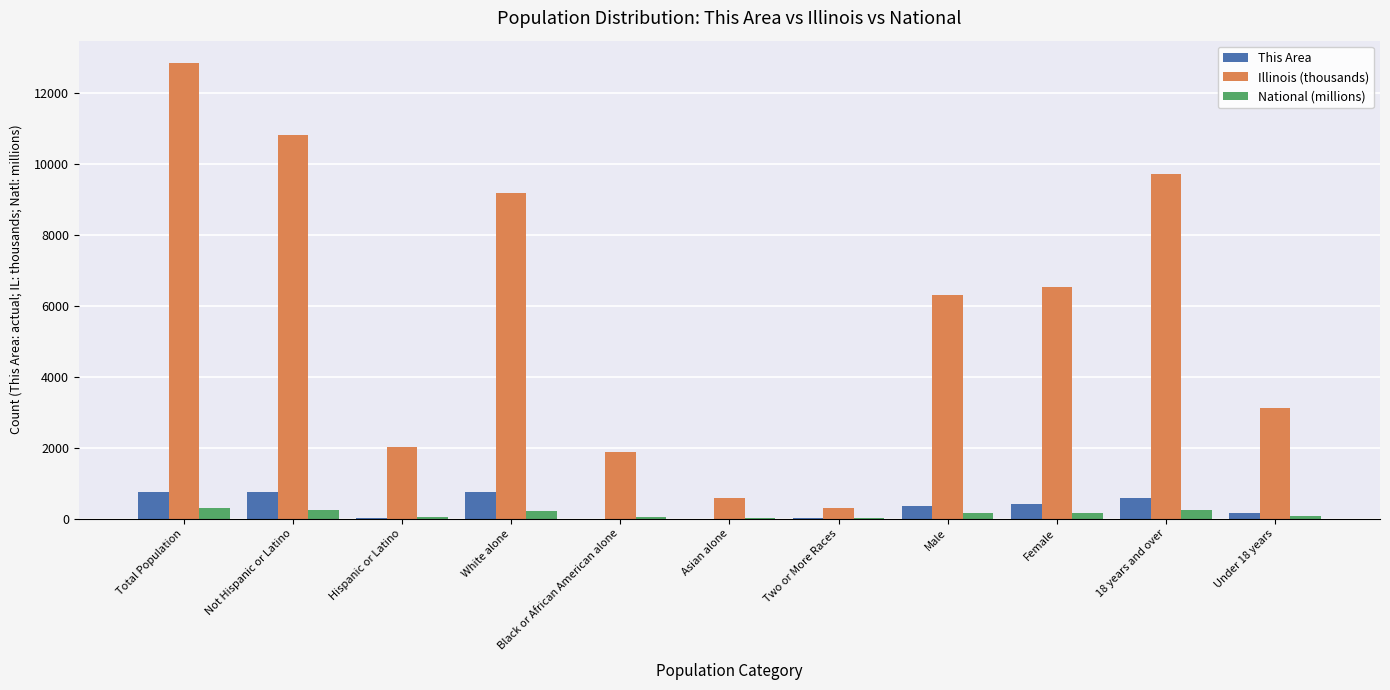

What is the difference between the This Area values at 18 years and over and Hispanic or Latino?

585.0